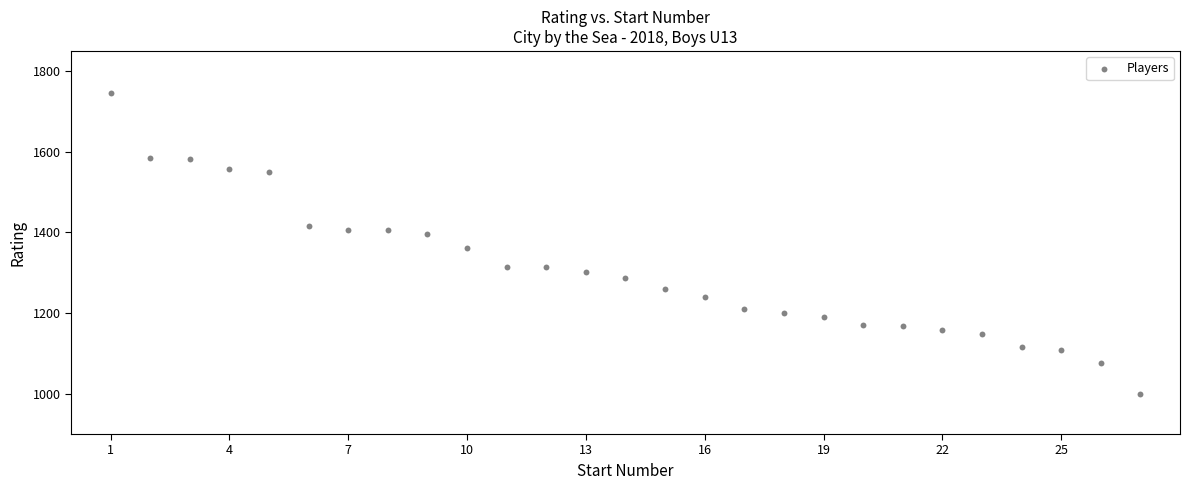

What Y value in the scatter plot is closest to 1373?

1361